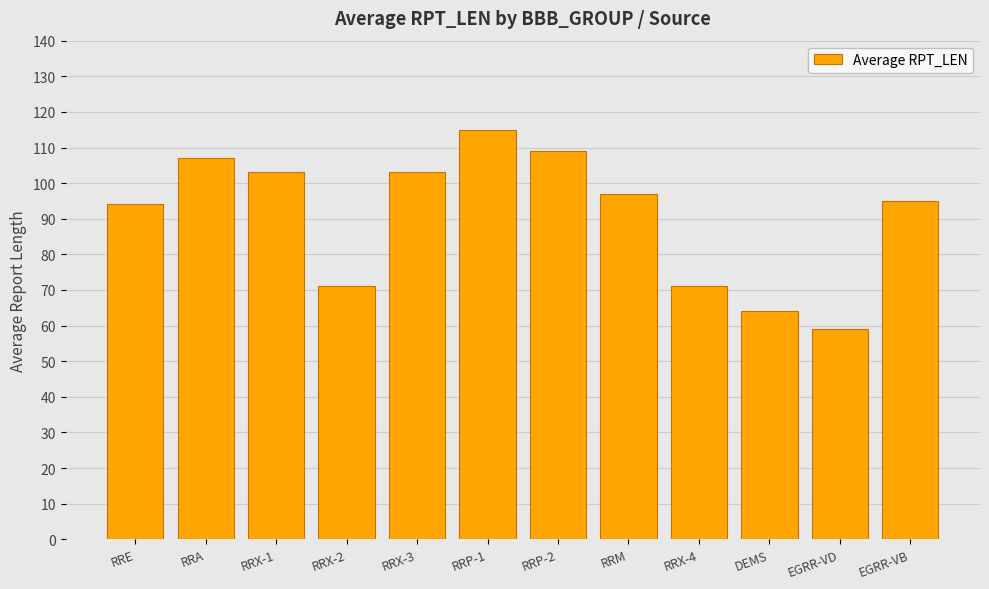

What is the approximate value at RRP-2, to the nearest 5?

110